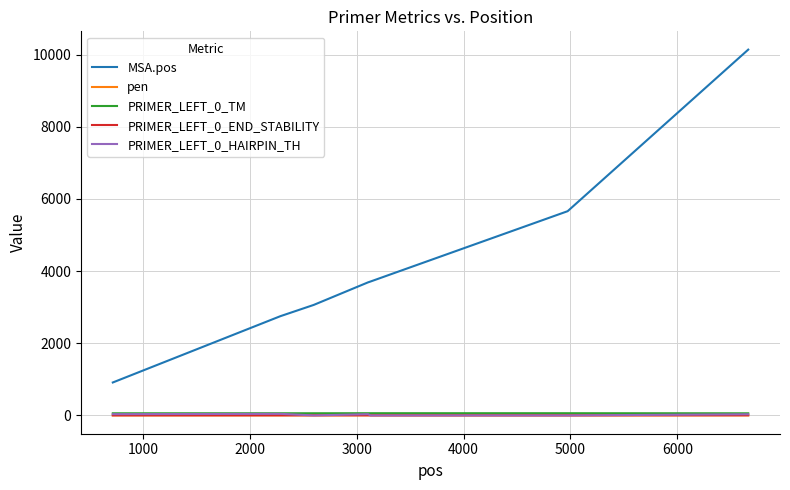

Which series has the widest spread of values?

MSA.pos